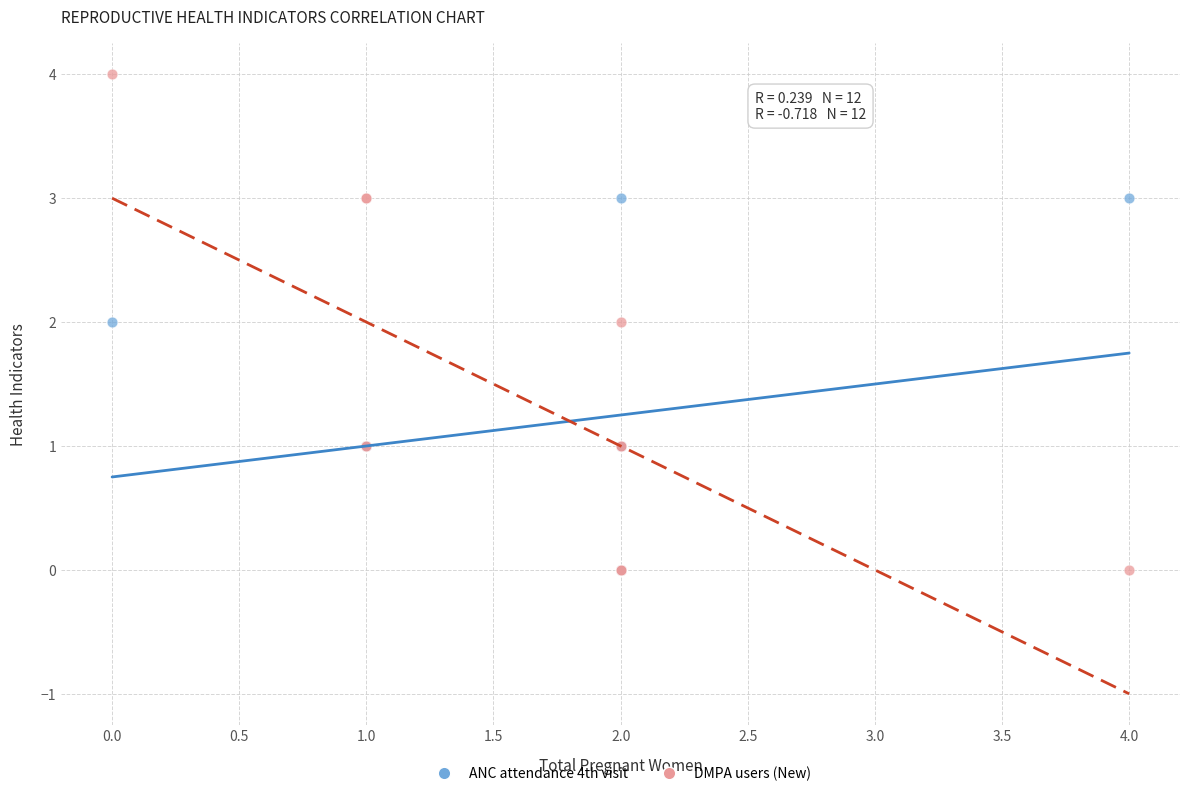

Which series has the widest spread of Y values?

DMPA users (New)